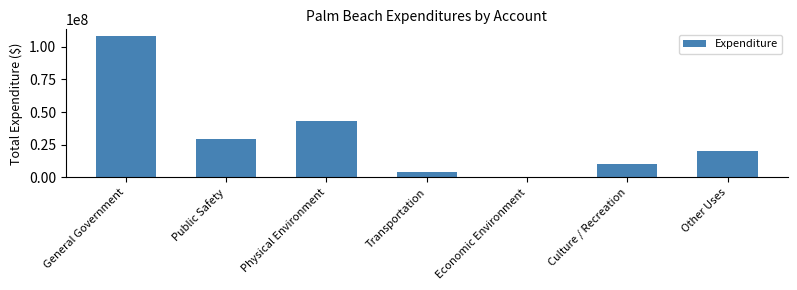

At which label does the data first exceed 19884368?

General Government